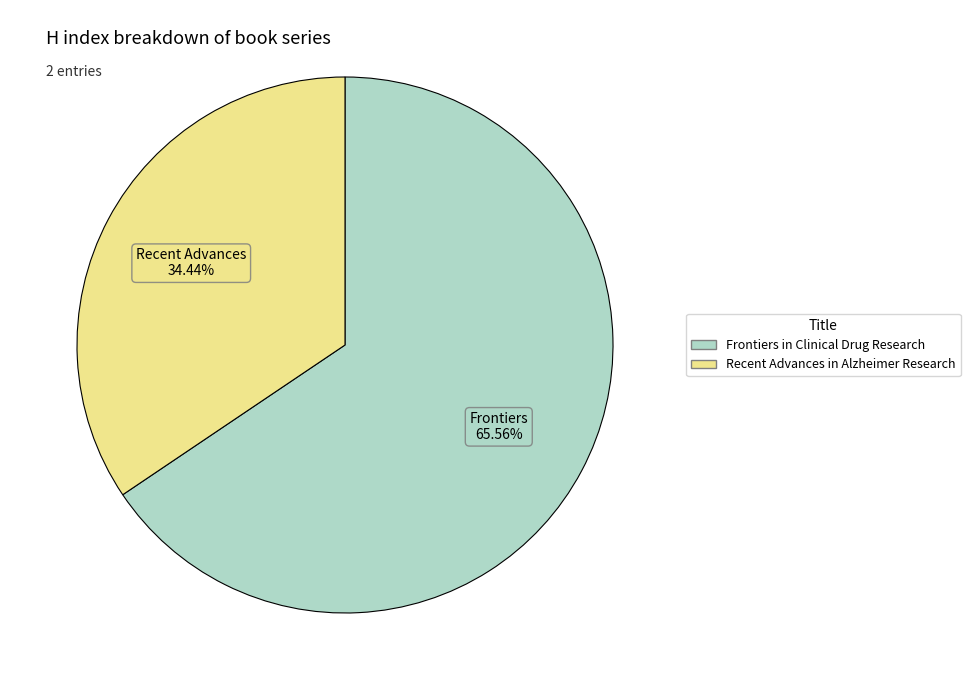

To the nearest percent, what is the average slice percentage?

50%